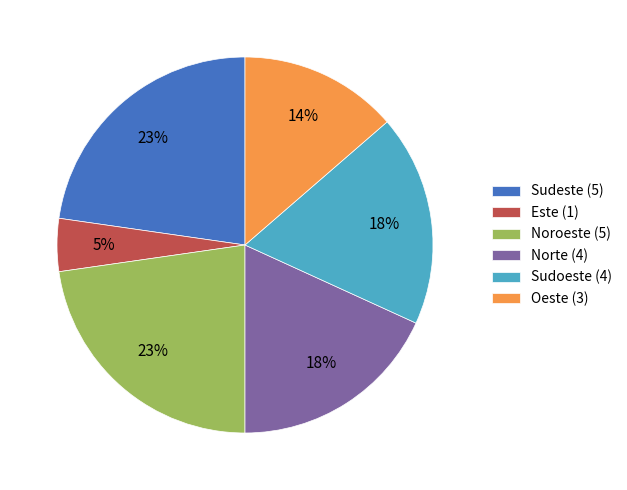

To the nearest percent, what percentage of the pie is Este (1)?

5%